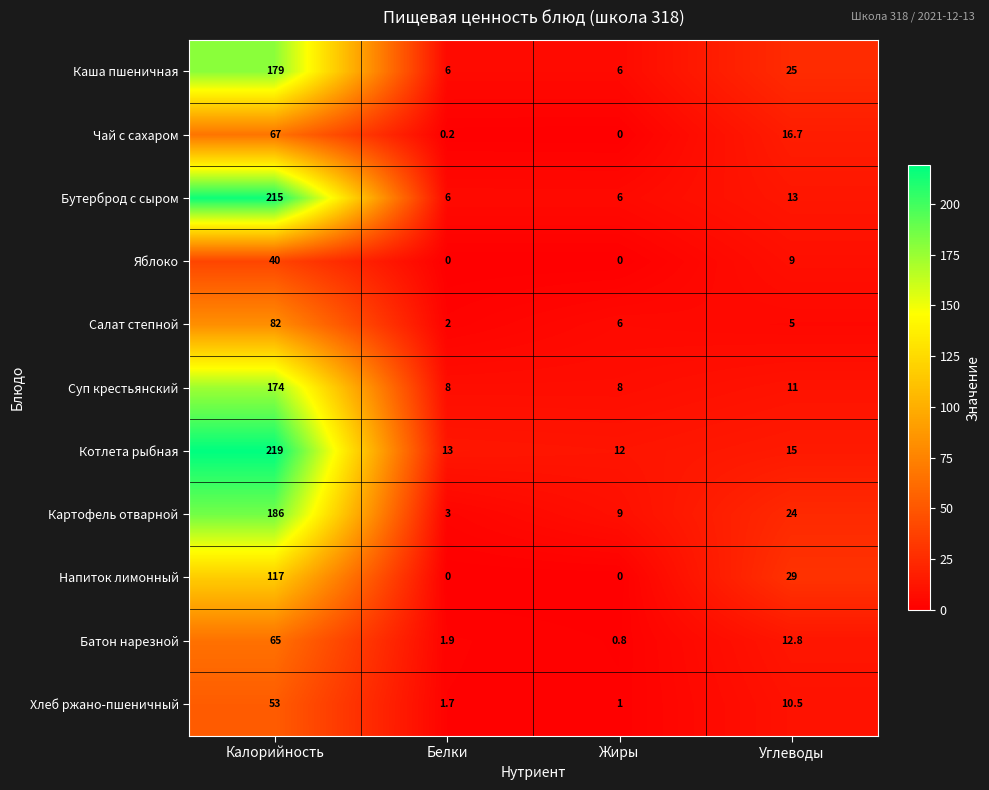

Which series has the widest spread of values?

Бутерброд с сыром